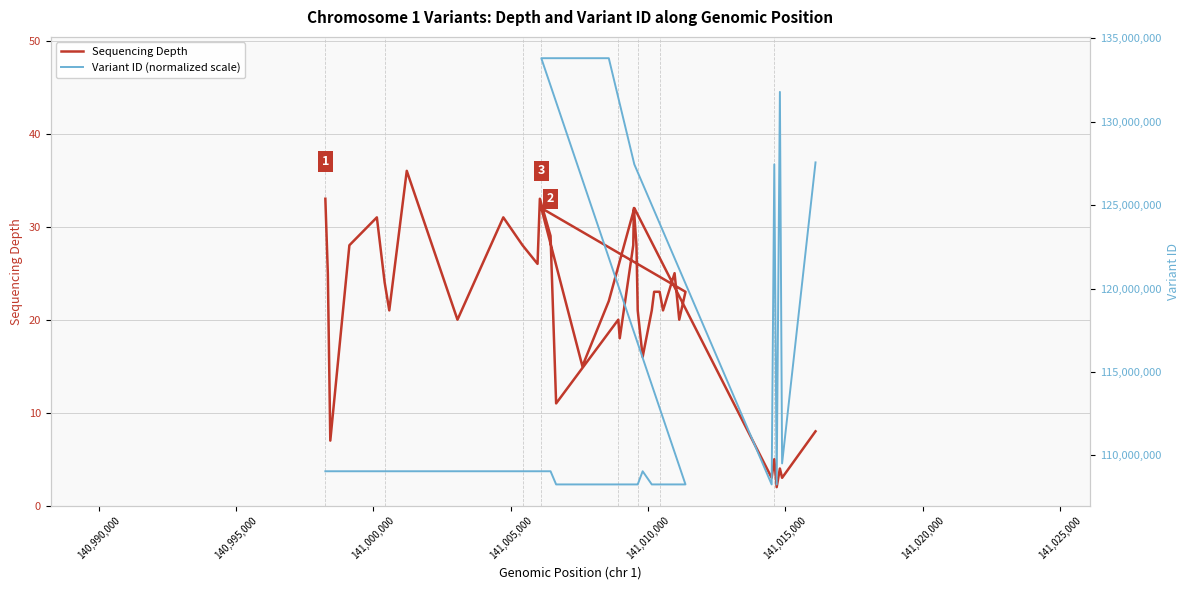

Reading right to left, what are all the values shown in this chart?

Sequencing Depth: 8	3	4	2	5	3	32	22	15	32	23	20	25	21	23	23	21	16	21	22	28	32	28	18	20	11	29	33	26	28	31	20	36	21	24	31	28	7	25	33
Variant ID (normalized scale): 127556908	109517571	131779961	108259792	127438758	108259791	127438755	133800440	133800439	133800438	108259773	108259771	108259769	108259765	108259763	108259761	108259757	109049018	108259755	108259753	108259751	108259749	108259747	108259745	108259744	108259736	109049015	109049014	109049013	109049012	109049011	109049010	109049009	109049008	109049007	109049006	109049005	109049004	109049003	109049002